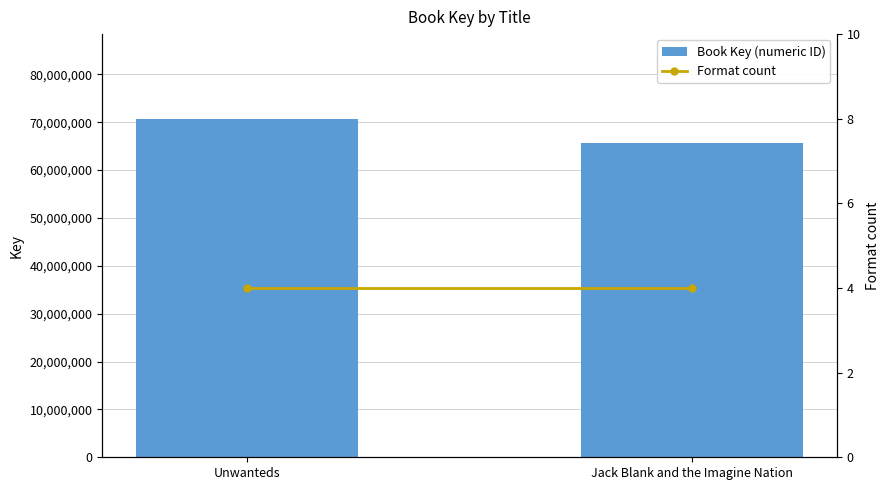

At which category does the chart reach its minimum across all series?

Unwanteds